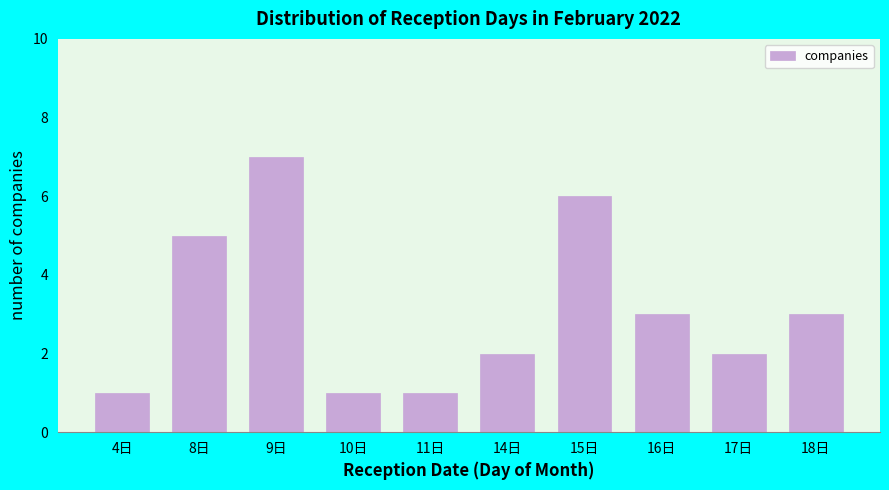

Reading left to right, list all the values displayed in this chart.

1	5	7	1	1	2	6	3	2	3